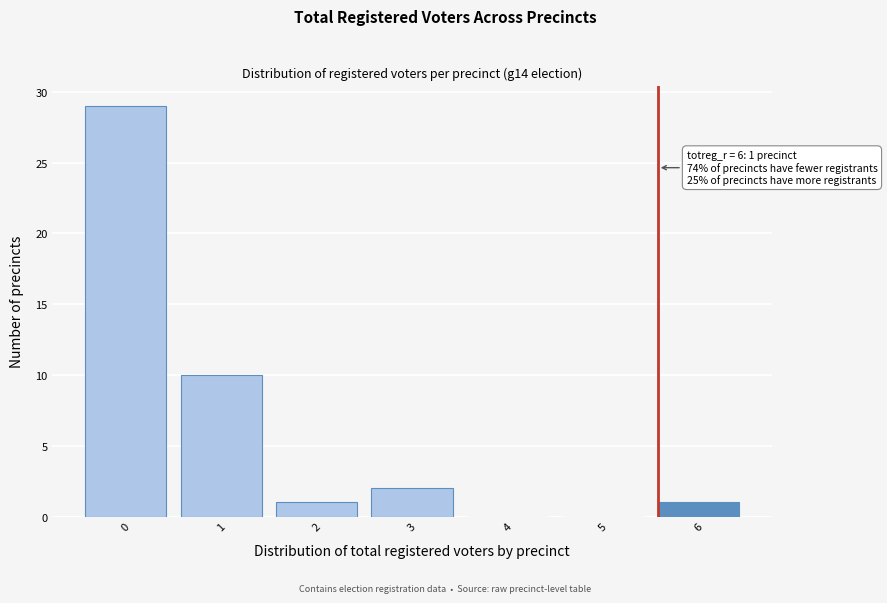

Reading left to right, extract all data points from this chart.

0=29	1=10	2=1	3=2	4=0	5=0	6=1